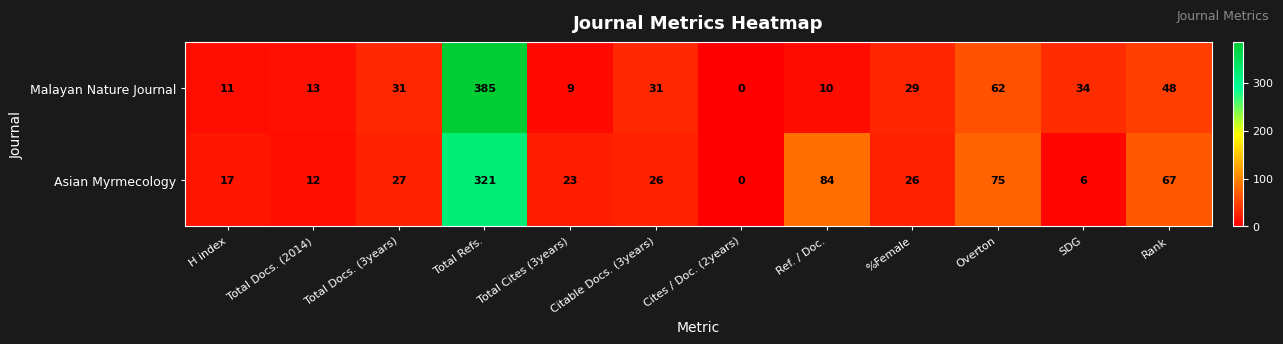

At how many categories does at least one series exceed 296?

1